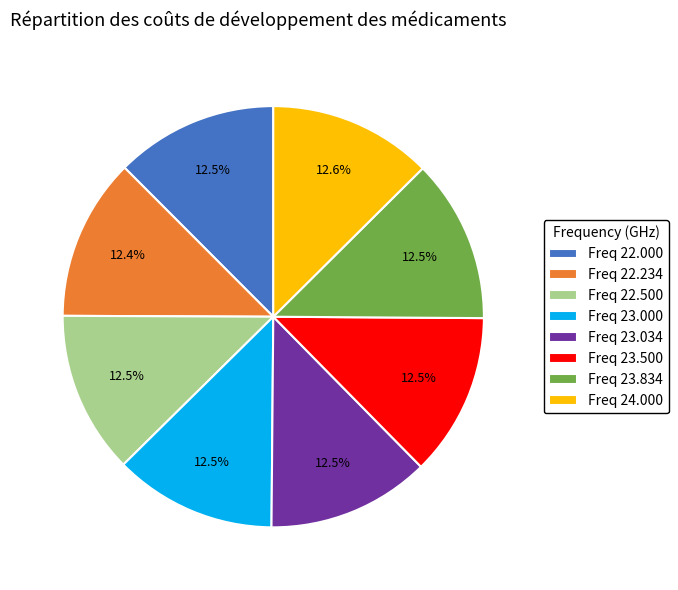

How much of the chart is everything except Freq 24.000?

87.4%